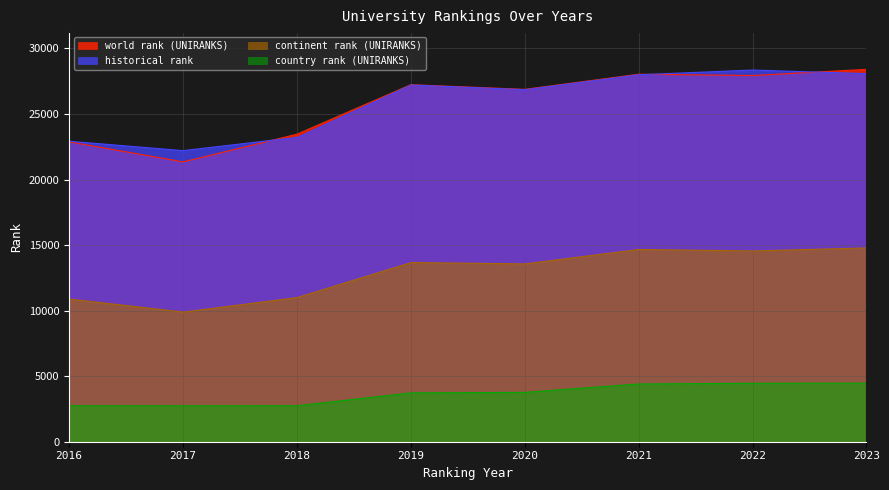

Between 2017 and 2020, which series saw the biggest shift?

world rank (UNIRANKS)